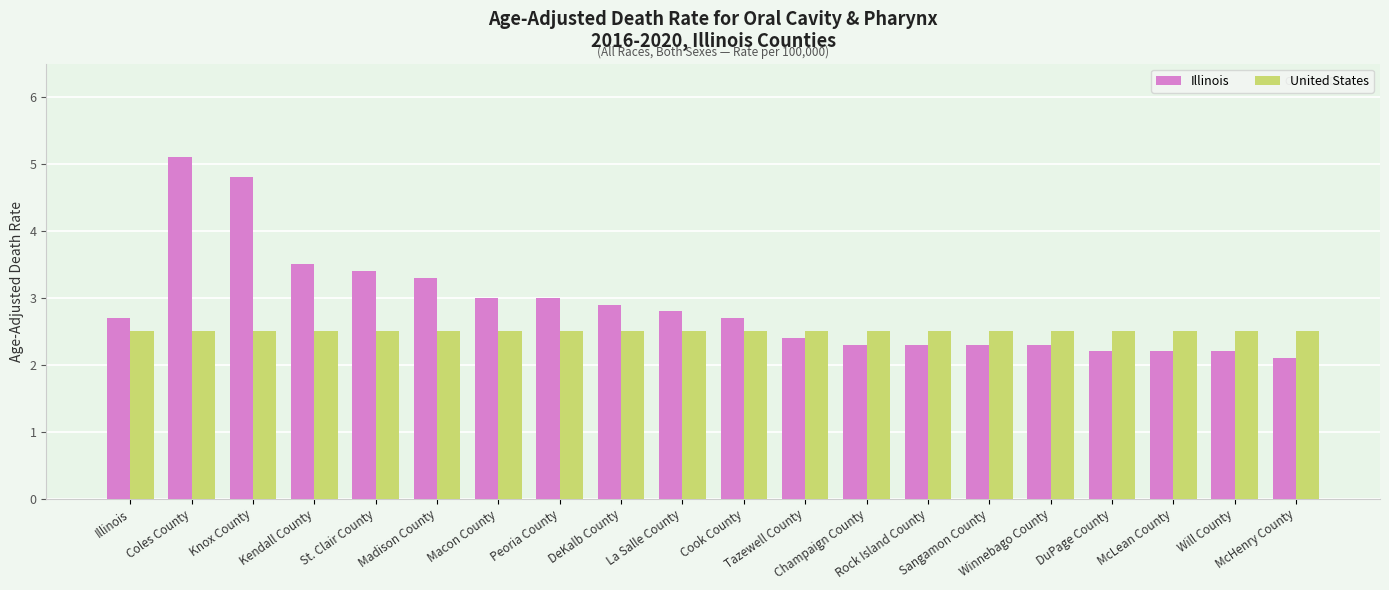

What is the smallest value displayed?

2.1